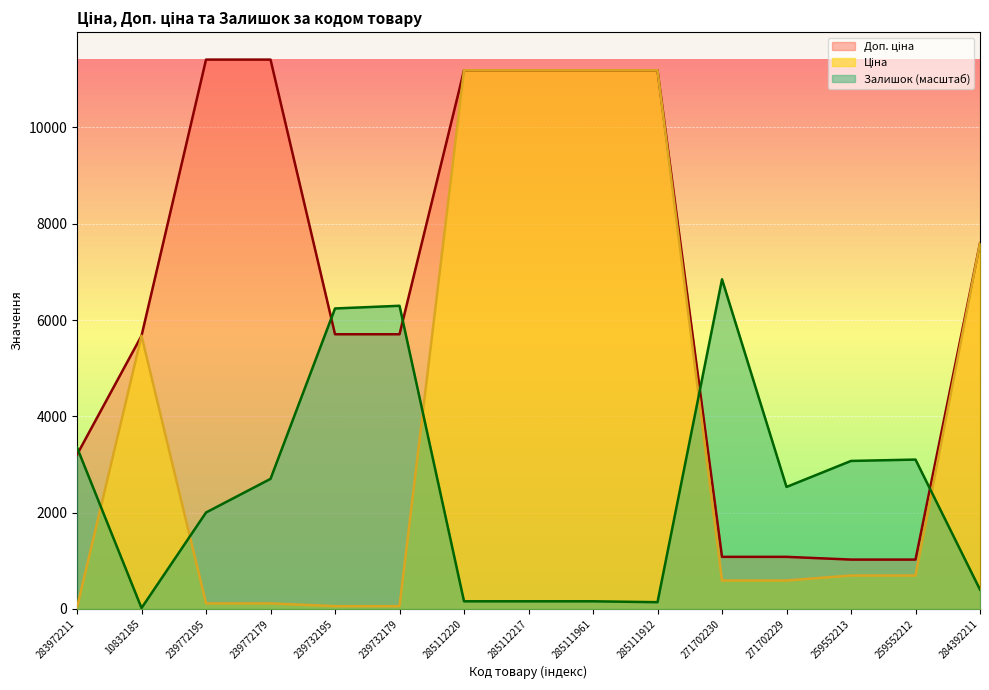

How many lines are shown in the chart?

3